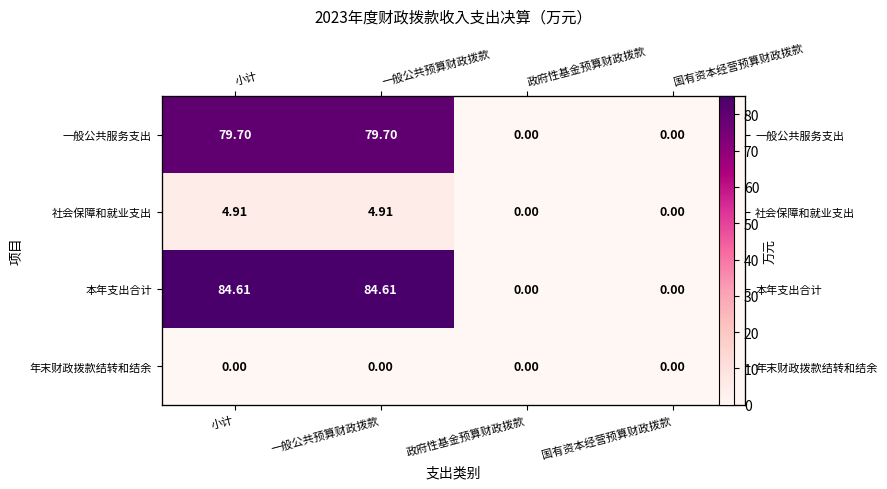

True or false: 年末财政拨款结转和结余 has a value of 0.0 at 一般公共预算财政拨款.

True